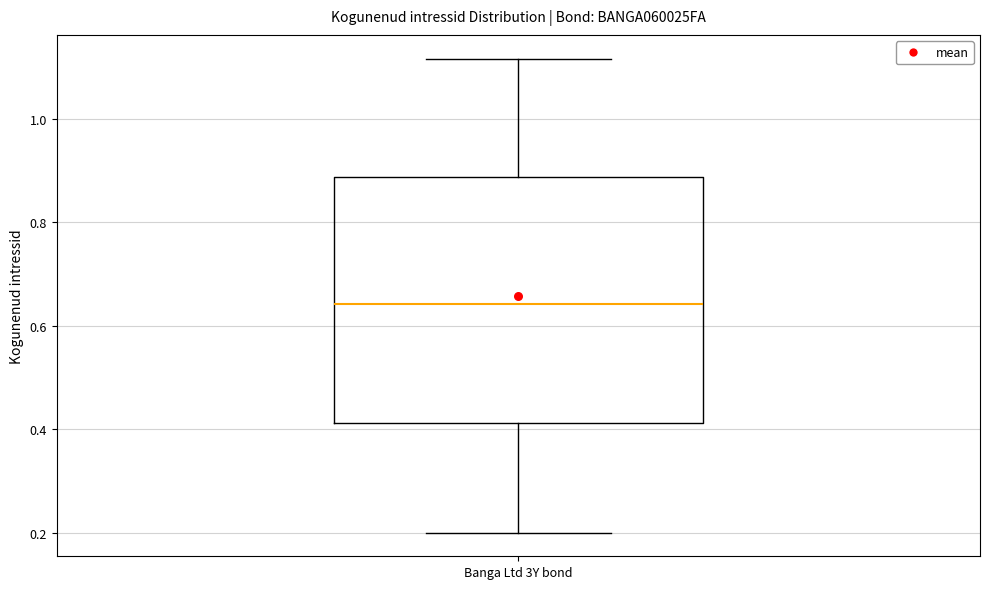

Where does the median line of the box for Banga Ltd 3Y bond sit on the y-axis? The values are not printed on the chart, so give them approximately, as read against the axis.

0.64